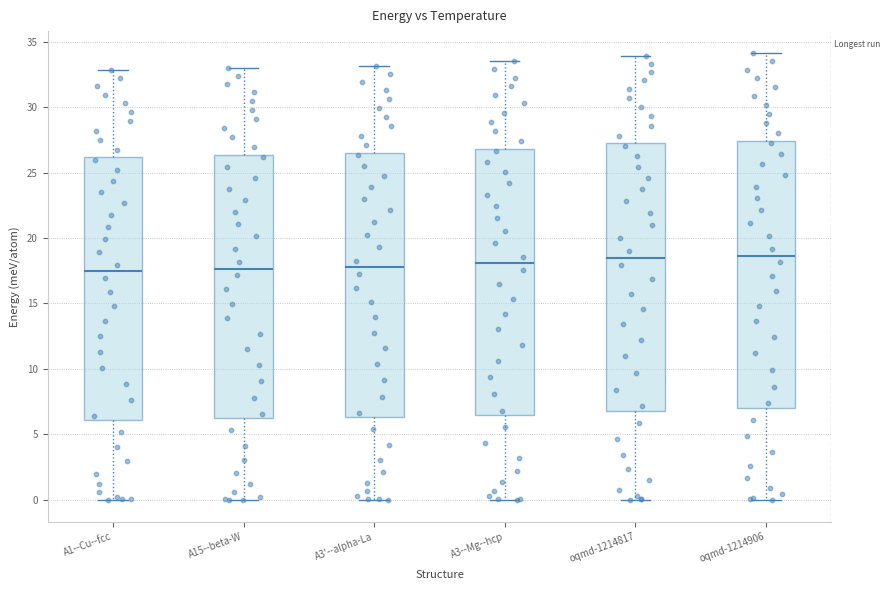

Where does the lower whisker of the box for oqmd-1214906 end on the y-axis? The values are not printed on the chart, so give them approximately, as read against the axis.

0.0